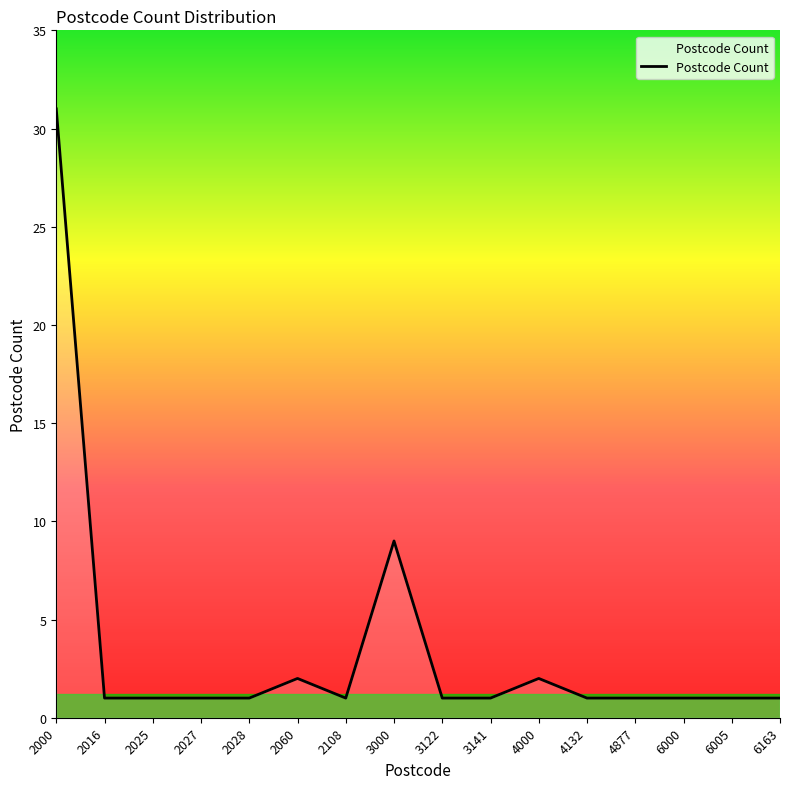

What is the sum of the values at 2016 and 2108?

2